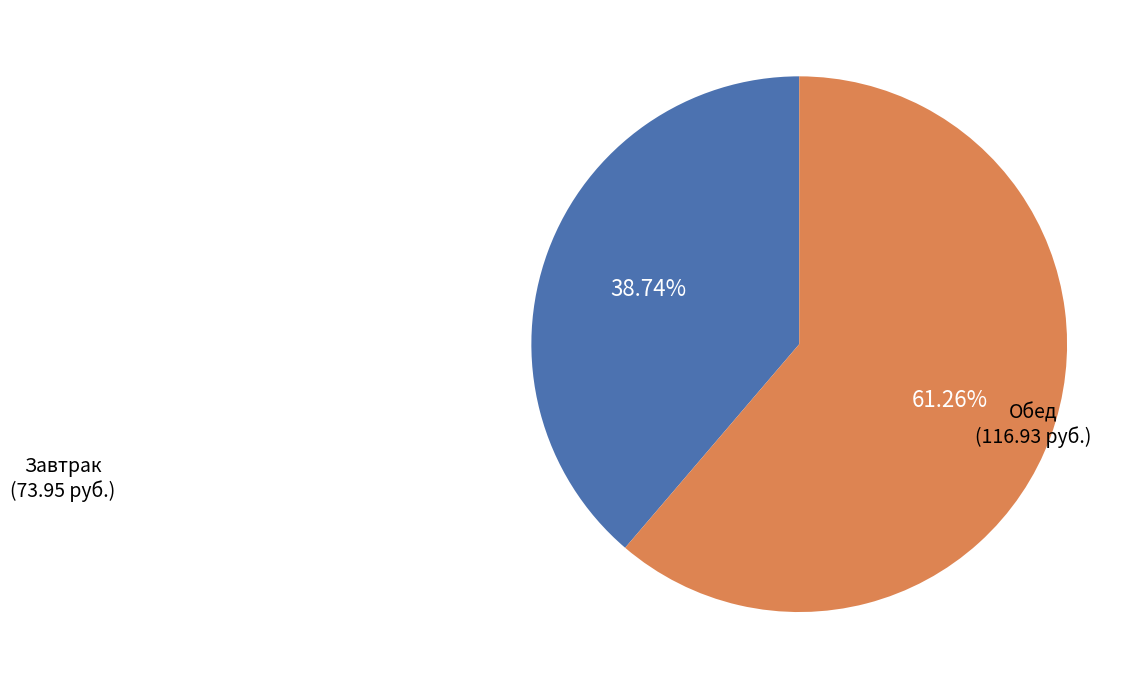

Does any single category account for the majority?

Yes